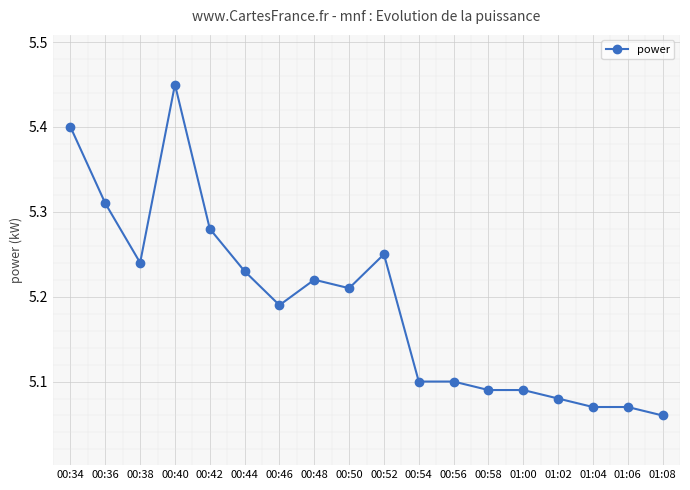

Count the values in the range 5 to 6.

18